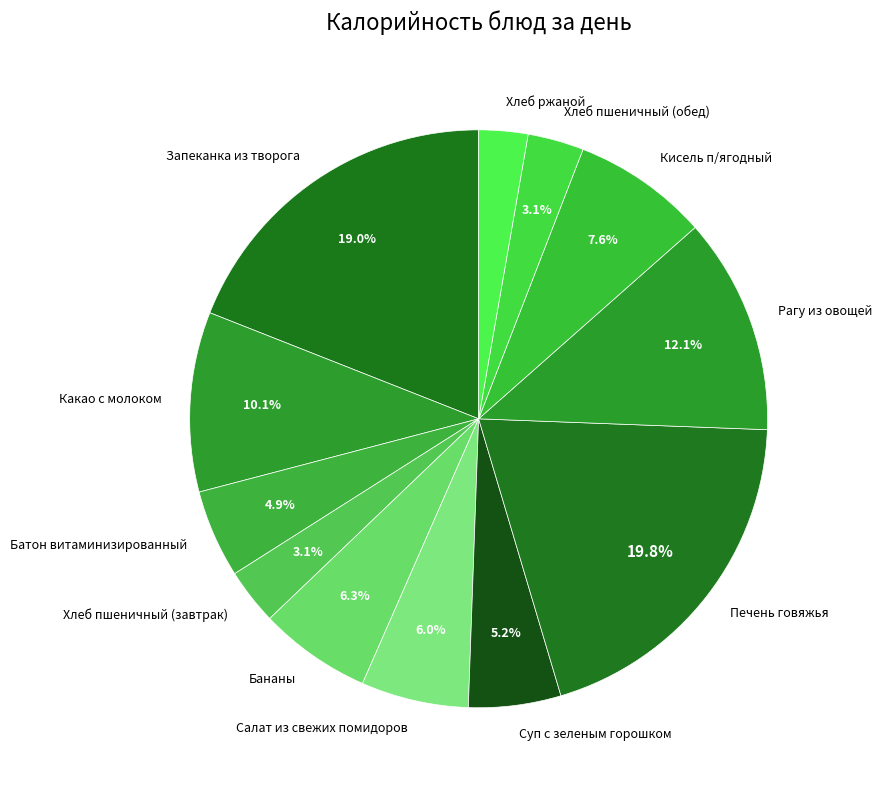

What portion of the pie excludes Запеканка из творога?

81.0%